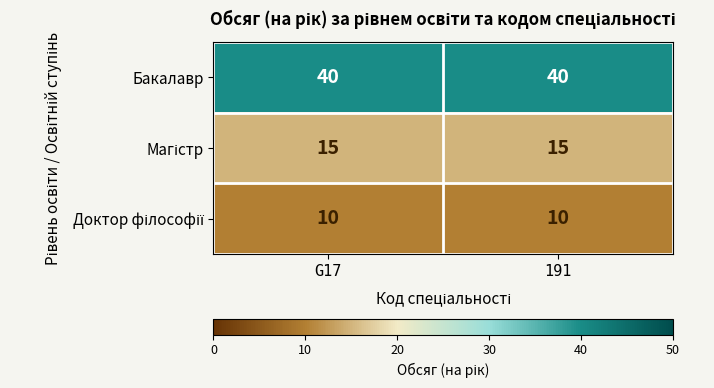

What is the lowest value of the Бакалавр series?

40